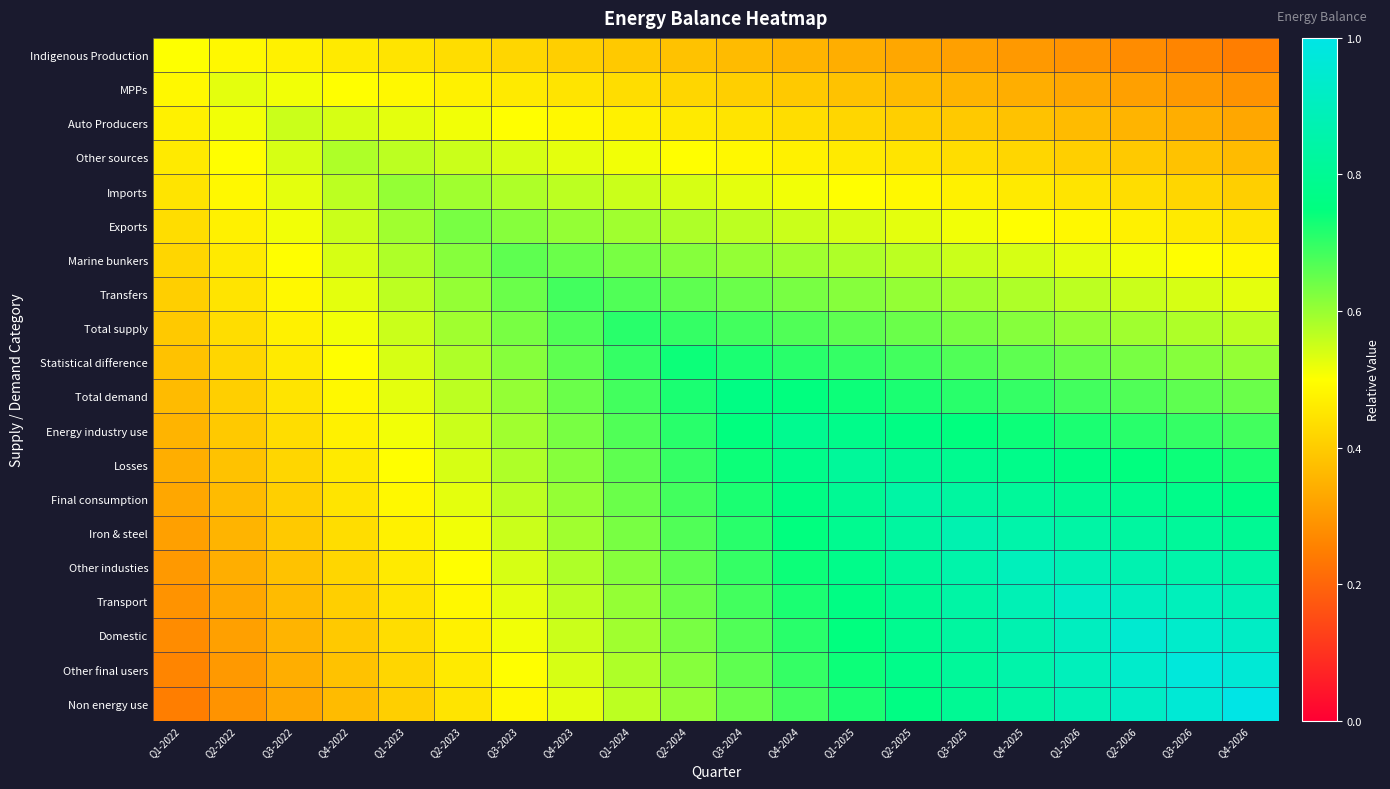

Between Q4-2025 and Q1-2024, which is larger?

Q1-2024